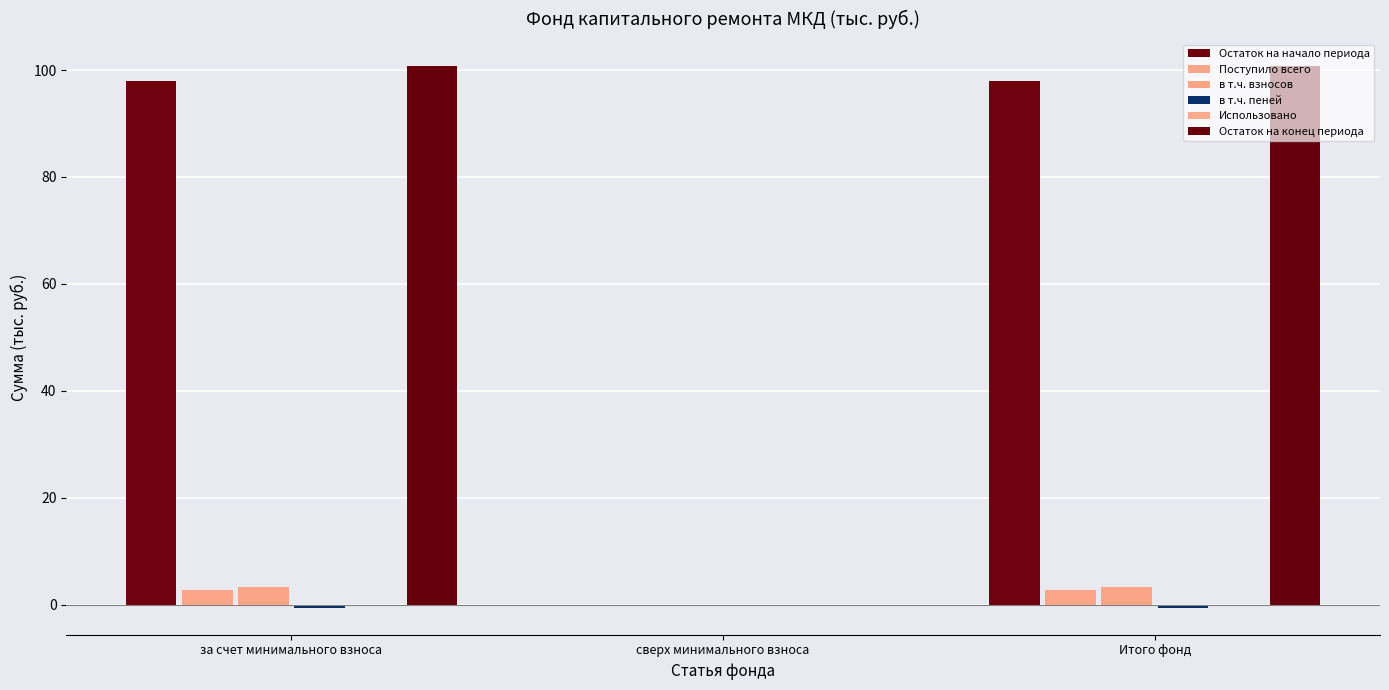

At which label does Остаток на начало периода reach its minimum?

сверх минимального взноса